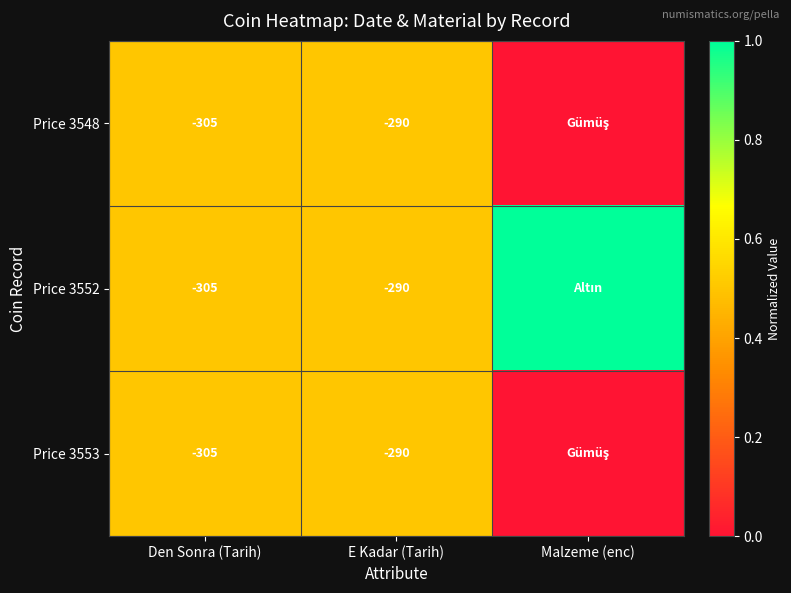

Is the value of Price 3552 at Den Sonra (Tarih) greater than the value of Price 3548 at E Kadar (Tarih)?

No